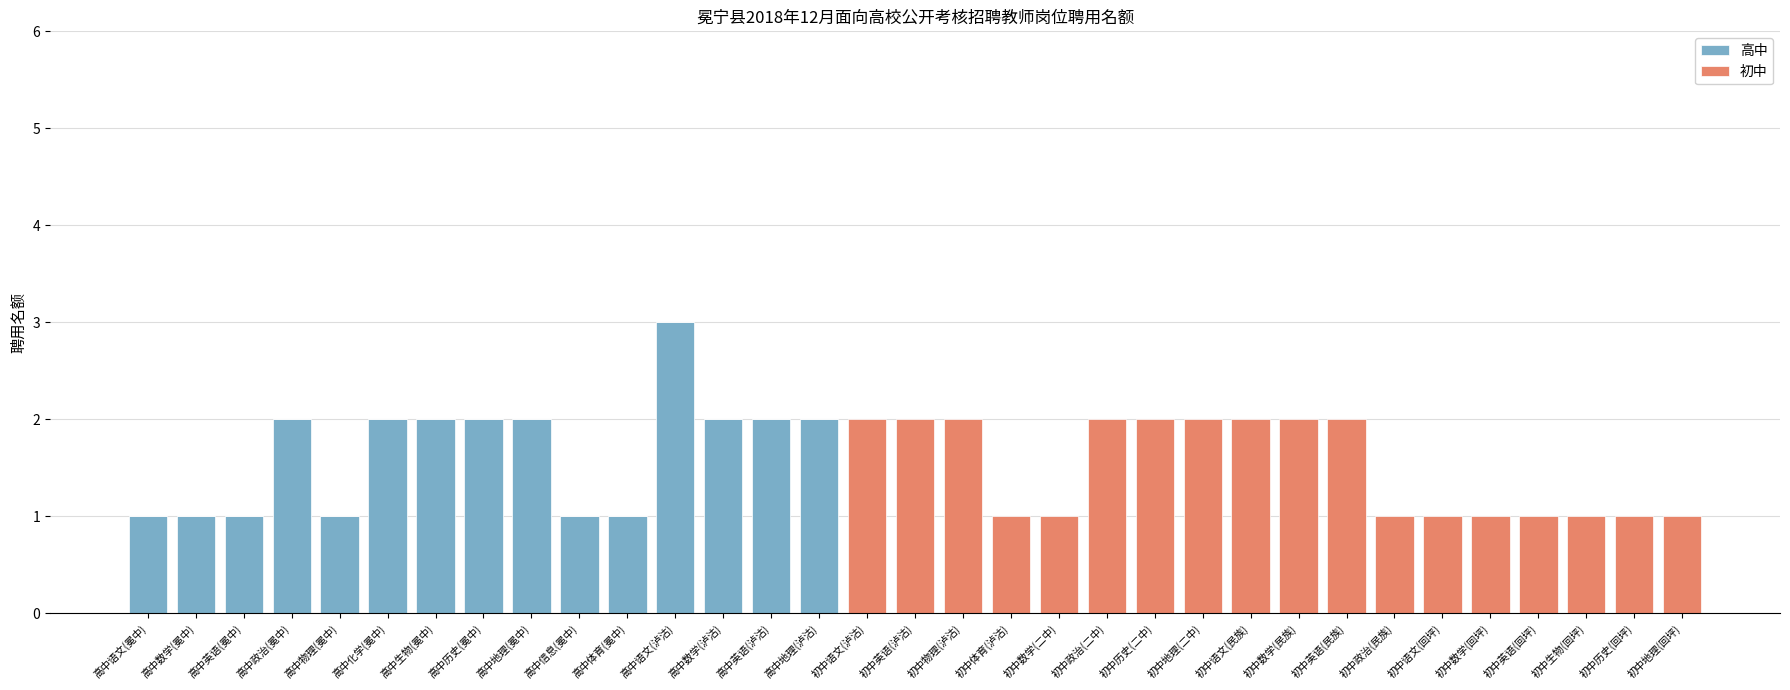

At which category is the sum across all series the highest?

高中语文(泸沽)